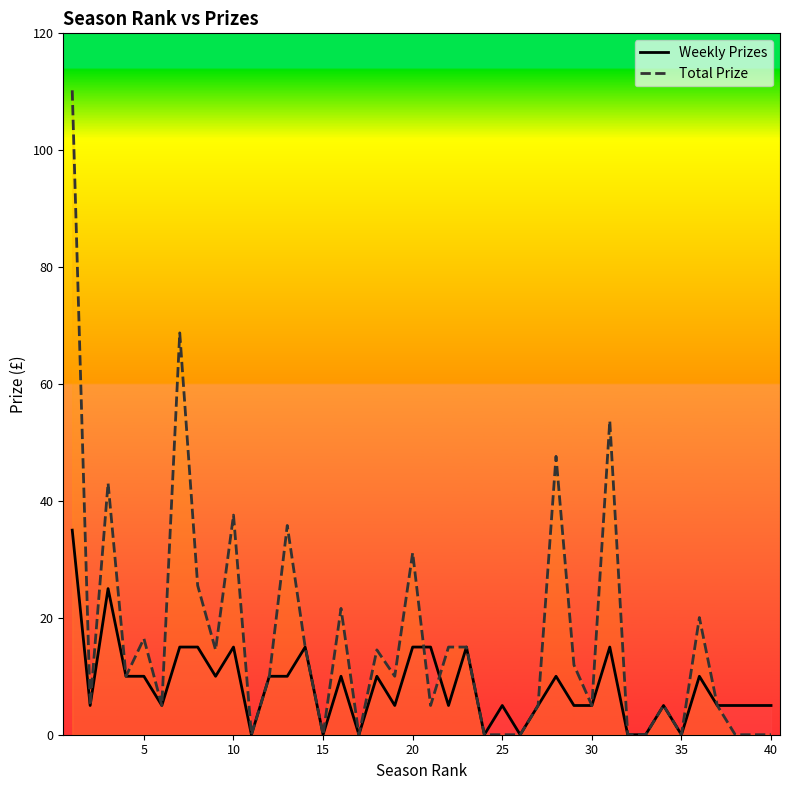

What is the difference between the second highest and minimum values in the Weekly Prizes series?

25.0